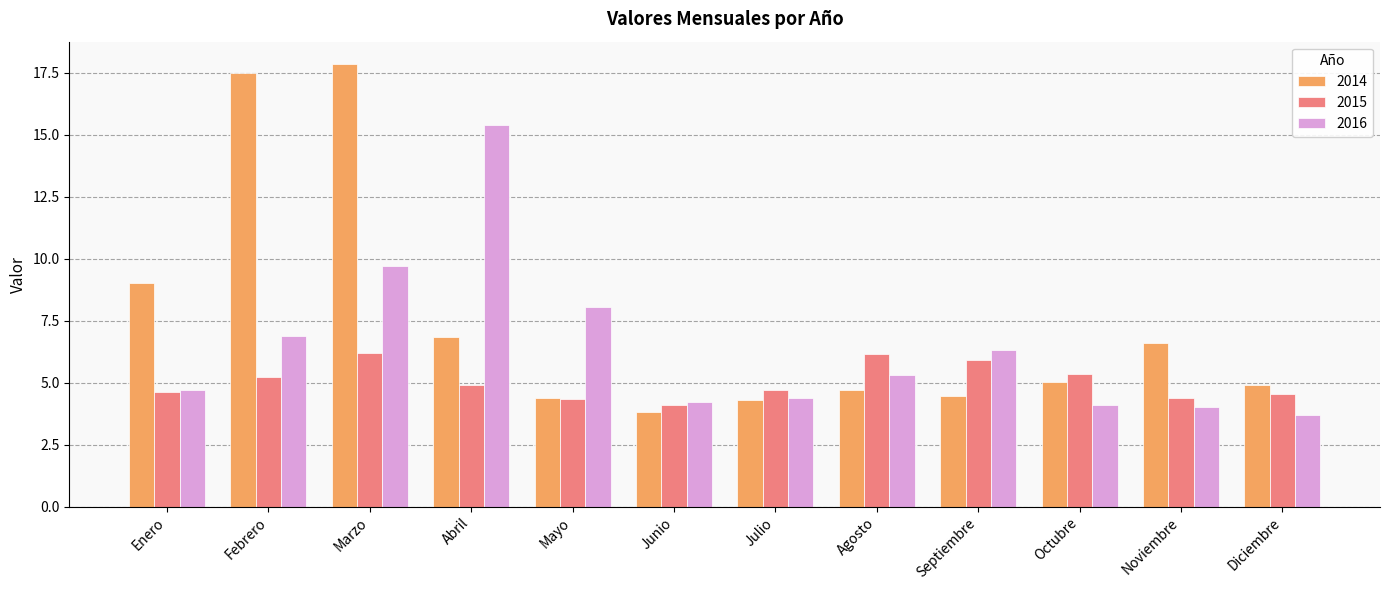

Which series has the widest spread of values?

2014